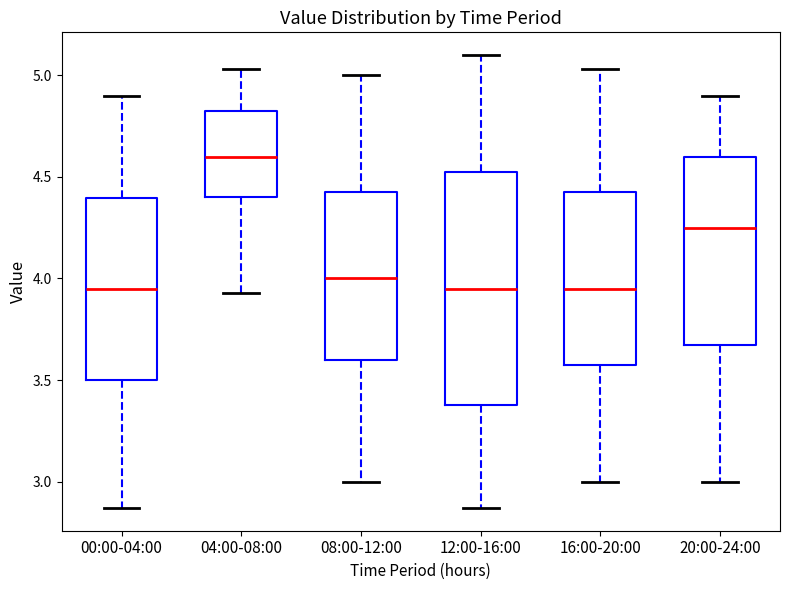

Which box is the tallest, from its lower edge to its upper edge?

12:00-16:00